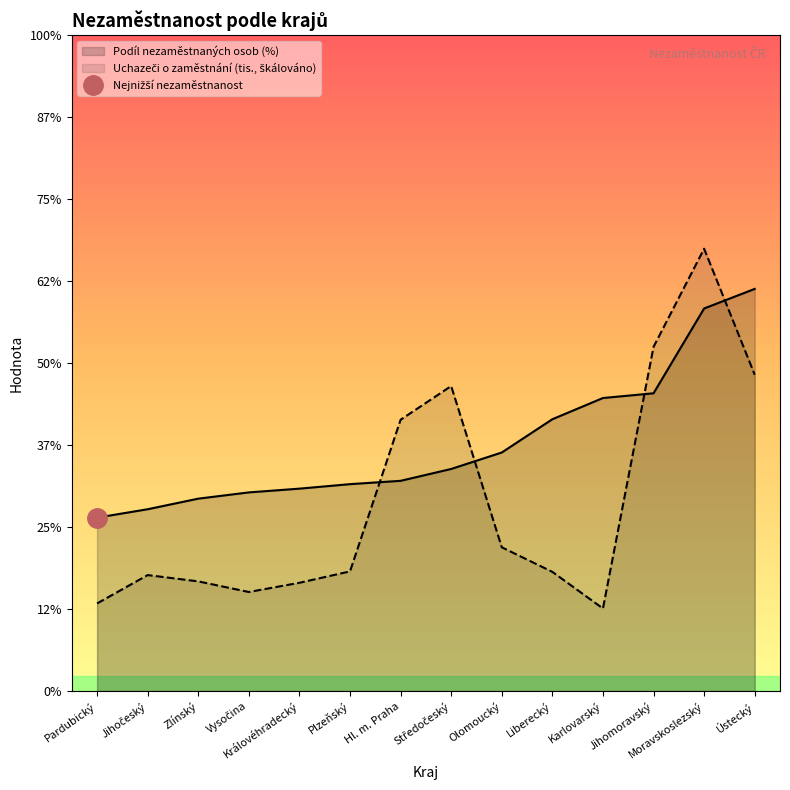

What is the difference between the second highest and second lowest values in the Podíl nezaměstnaných (kraje) series?

2.4